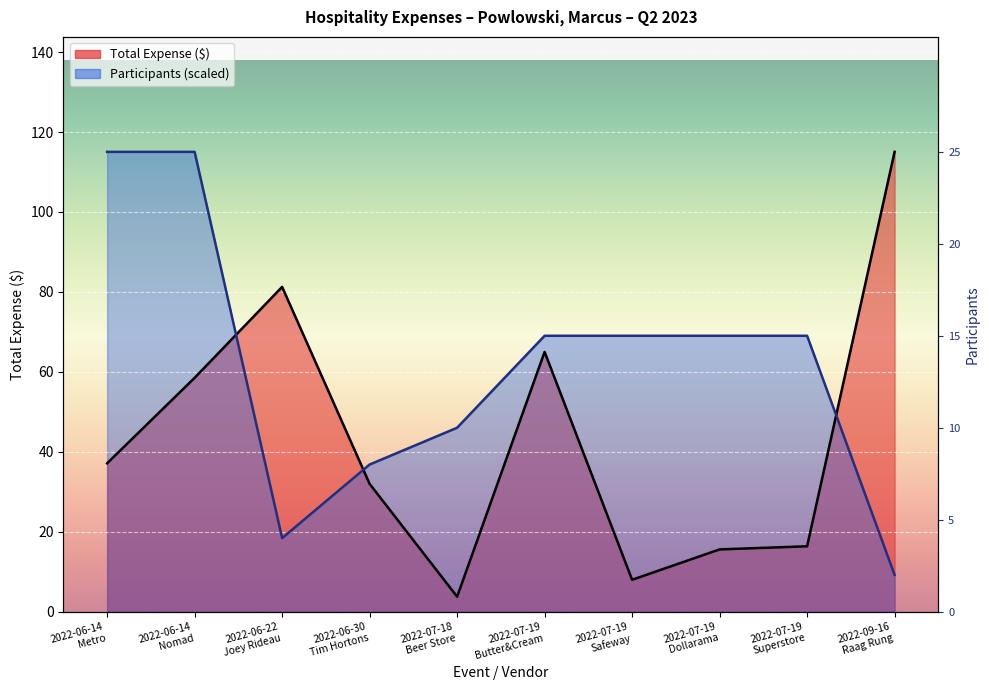

Reading right to left, extract all data points from this chart.

Total (Expense): 2022-09-16
Raag Rung=115.0	2022-07-19
Superstore=16.4	2022-07-19
Dollarama=15.6	2022-07-19
Safeway=8.0	2022-07-19
Butter&Cream=65.0	2022-07-18
Beer Store=3.8	2022-06-30
Tim Hortons=32.0	2022-06-22
Joey Rideau=81.2	2022-06-14
Nomad=58.5	2022-06-14
Metro=37.1
Participants: 2022-09-16
Raag Rung=9.2	2022-07-19
Superstore=69.0	2022-07-19
Dollarama=69.0	2022-07-19
Safeway=69.0	2022-07-19
Butter&Cream=69.0	2022-07-18
Beer Store=46.0	2022-06-30
Tim Hortons=36.8	2022-06-22
Joey Rideau=18.4	2022-06-14
Nomad=115.0	2022-06-14
Metro=115.0